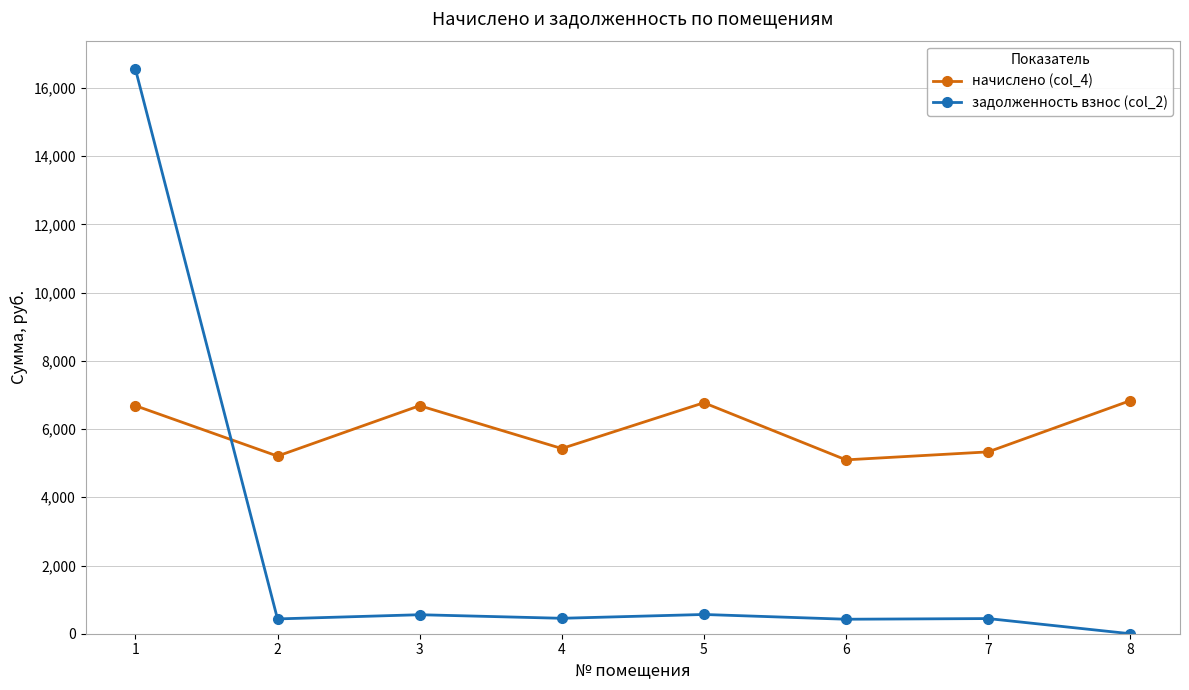

How many data points in задолженность взнос (col_2) are less than 452?

4